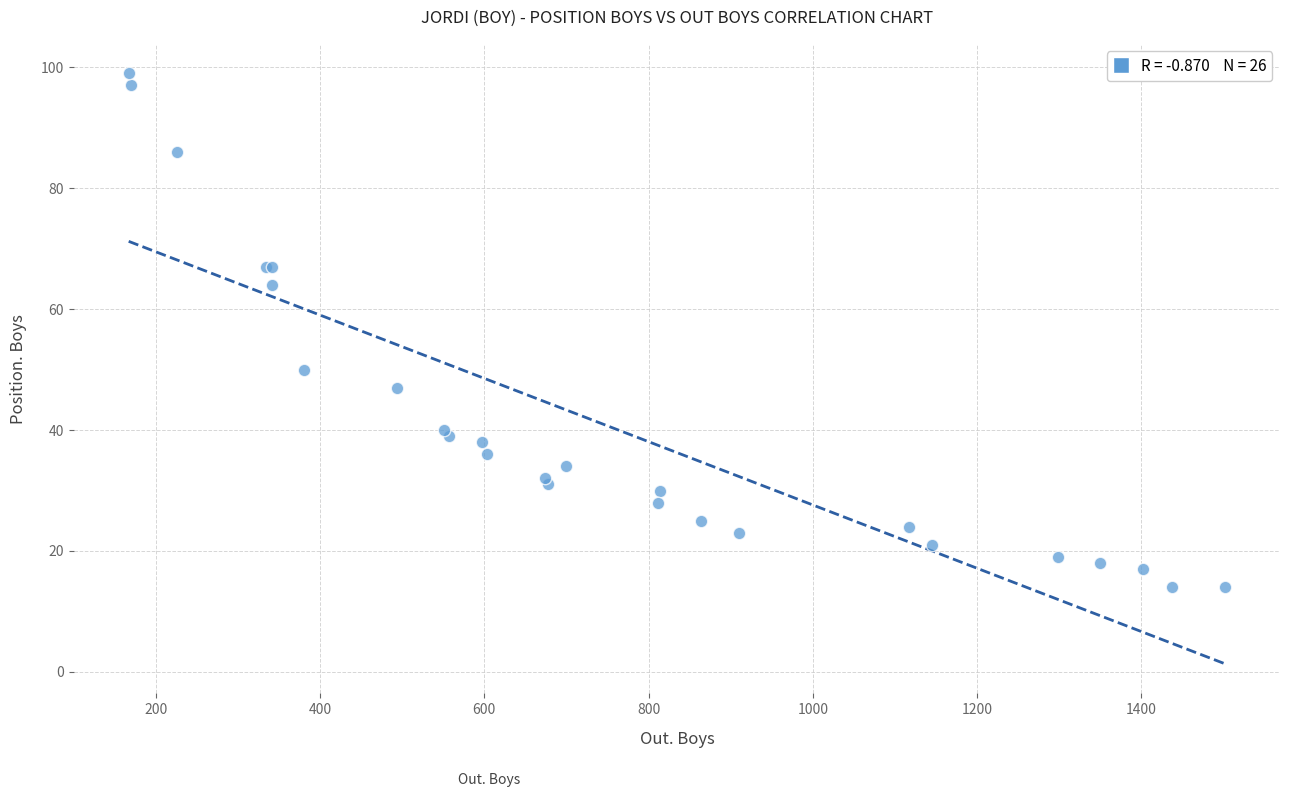

What Y value in the scatter plot is closest to 56?

50